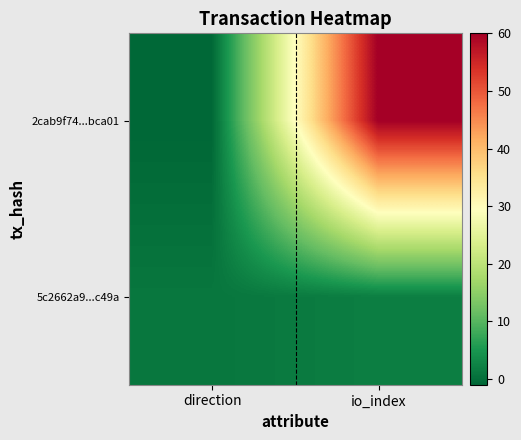

Reading left to right, what are all the values shown in this chart?

2cab9f74...bca01: direction=-1	io_index=60
5c2662a9...c49a: direction=1	io_index=2